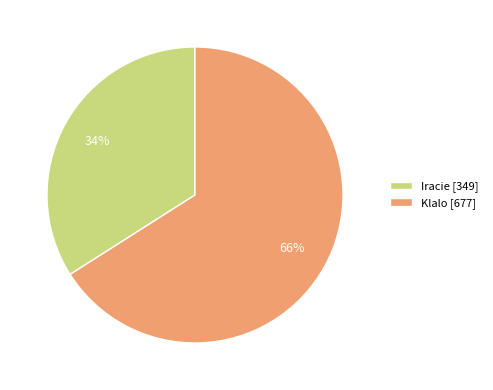

To the nearest percent, what is the average slice percentage?

50%